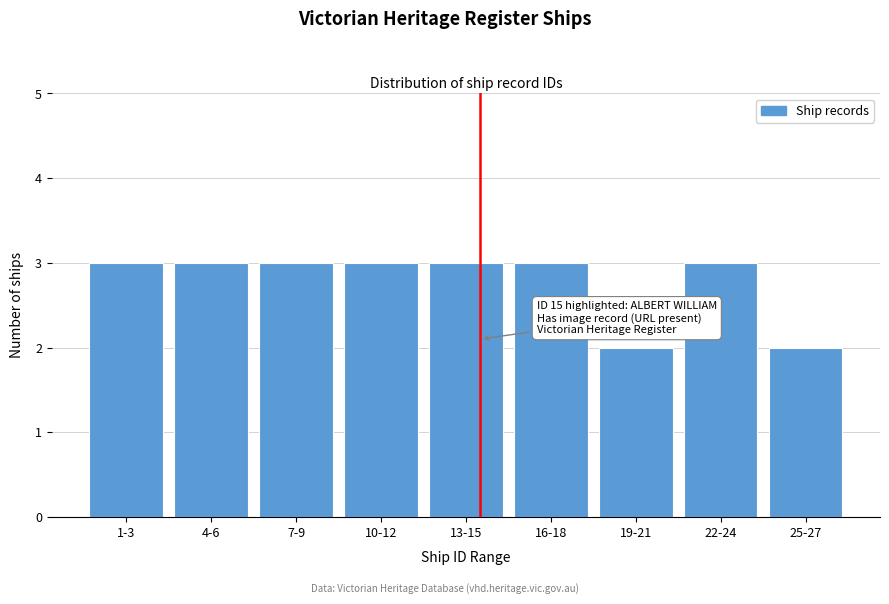

Reading left to right, transcribe all the data shown in this chart.

3	3	3	3	3	3	2	3	2